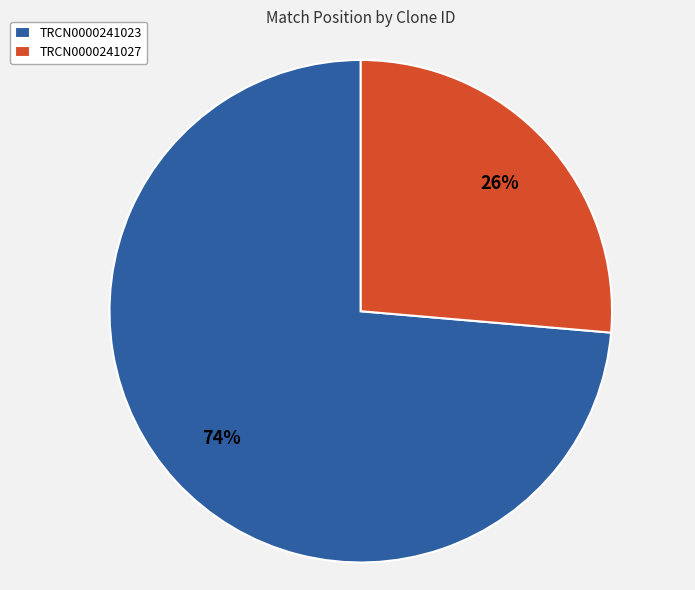

To the nearest percent, what is the average slice percentage?

50%